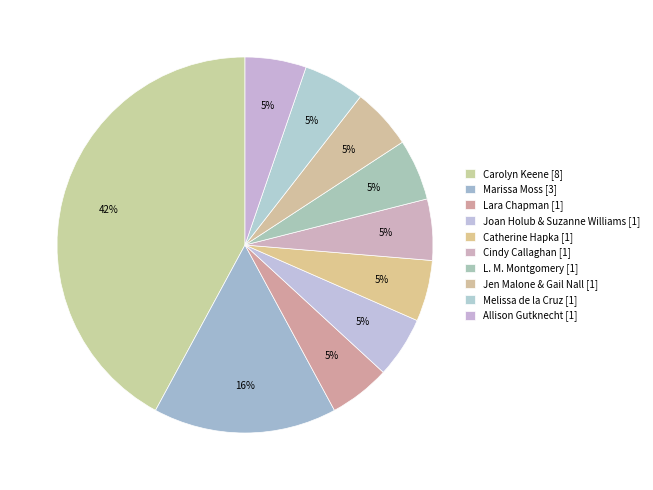

What portion of the pie excludes Melissa de la Cruz?

94.7%